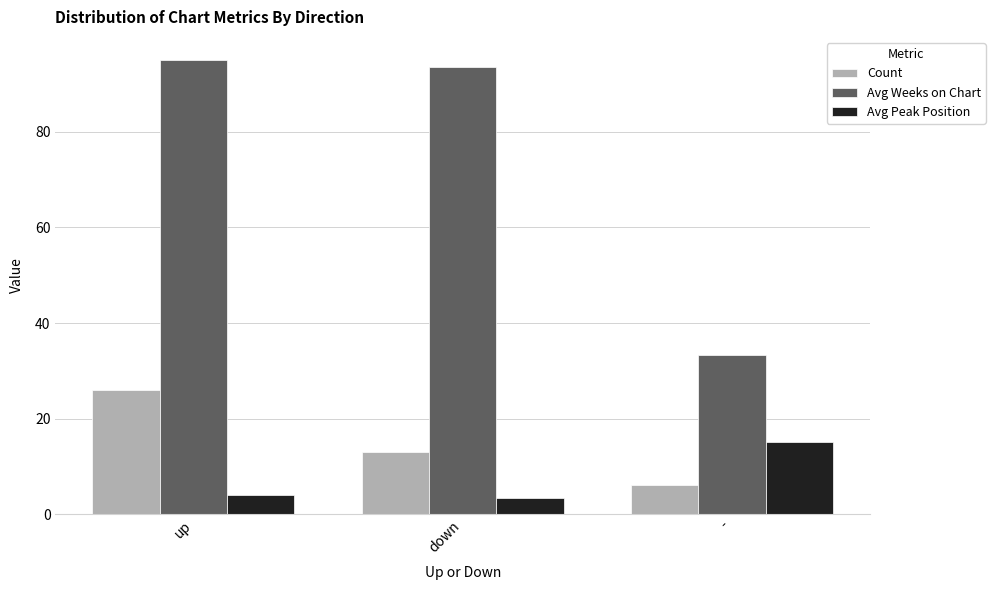

What is the greatest value displayed?

95.1